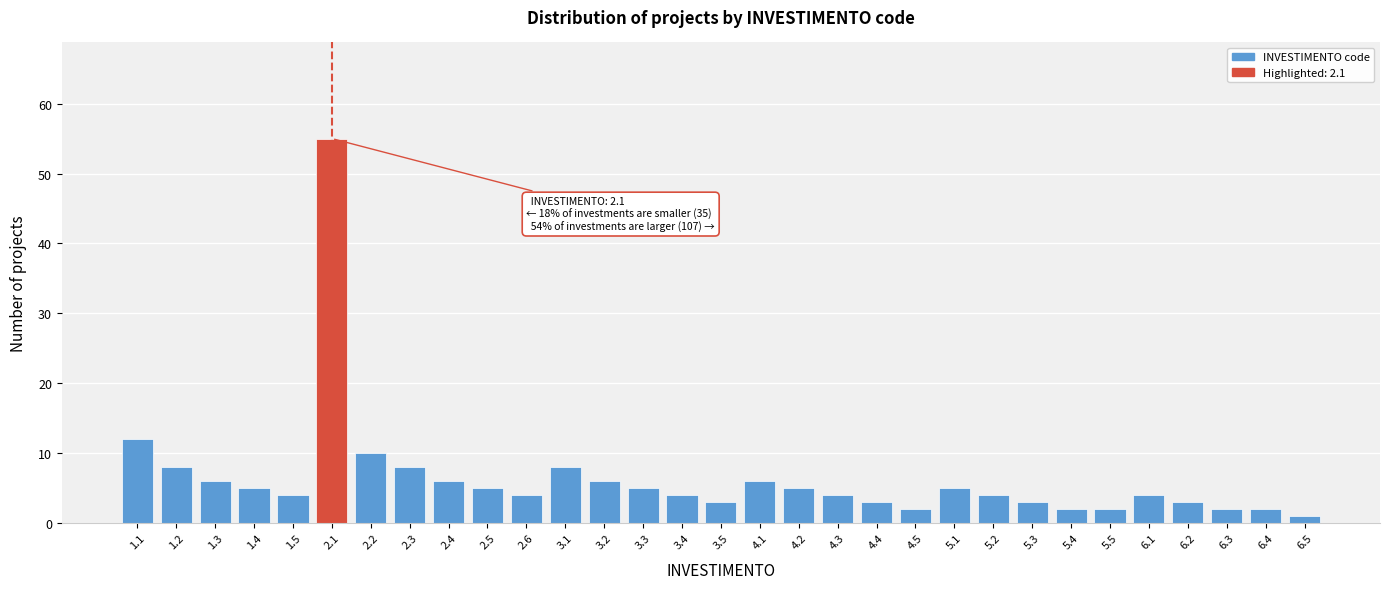

True or false: the data shows 6 at 3.2.

True